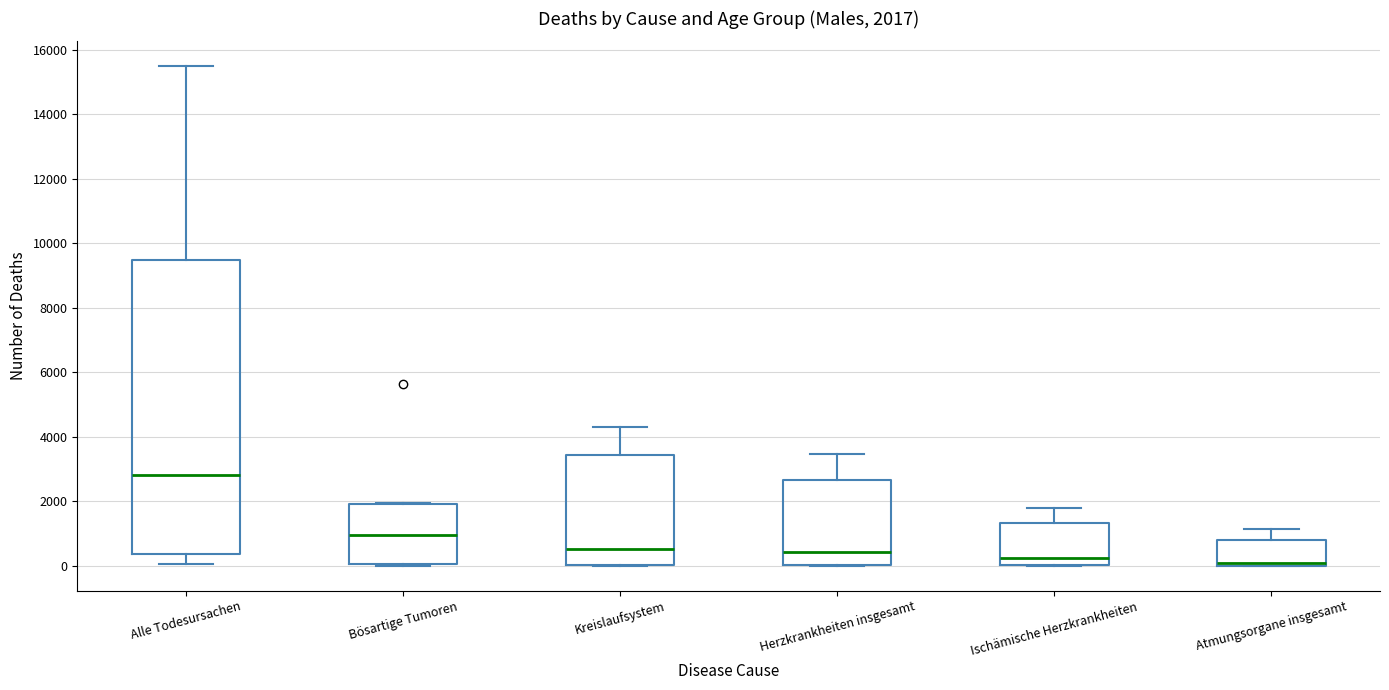

Comparing the boxes themselves (not the whiskers), which one is the tallest?

Alle Todesursachen